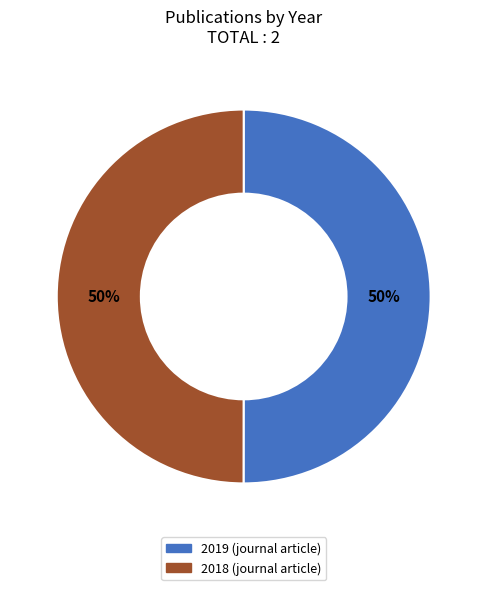

To the nearest percent, what is the average slice percentage?

50%